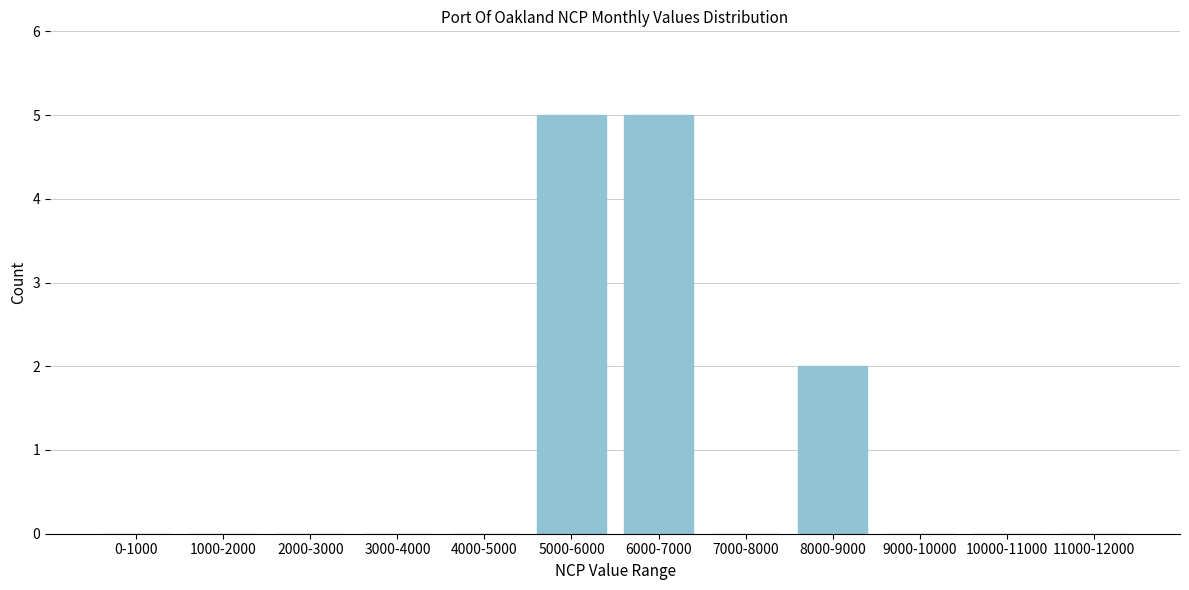

Reading right to left, what are all the values shown in this chart?

11000-12000=0	10000-11000=0	9000-10000=0	8000-9000=2	7000-8000=0	6000-7000=5	5000-6000=5	4000-5000=0	3000-4000=0	2000-3000=0	1000-2000=0	0-1000=0